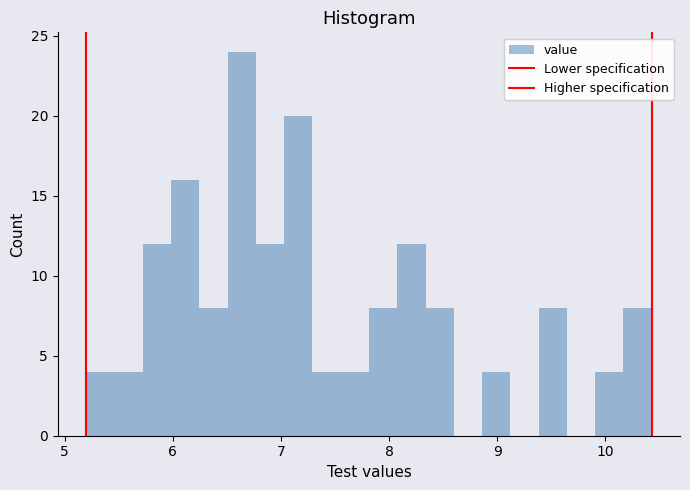

Read against the x-axis, roughly where is the centre of the tallest bar?

6.6